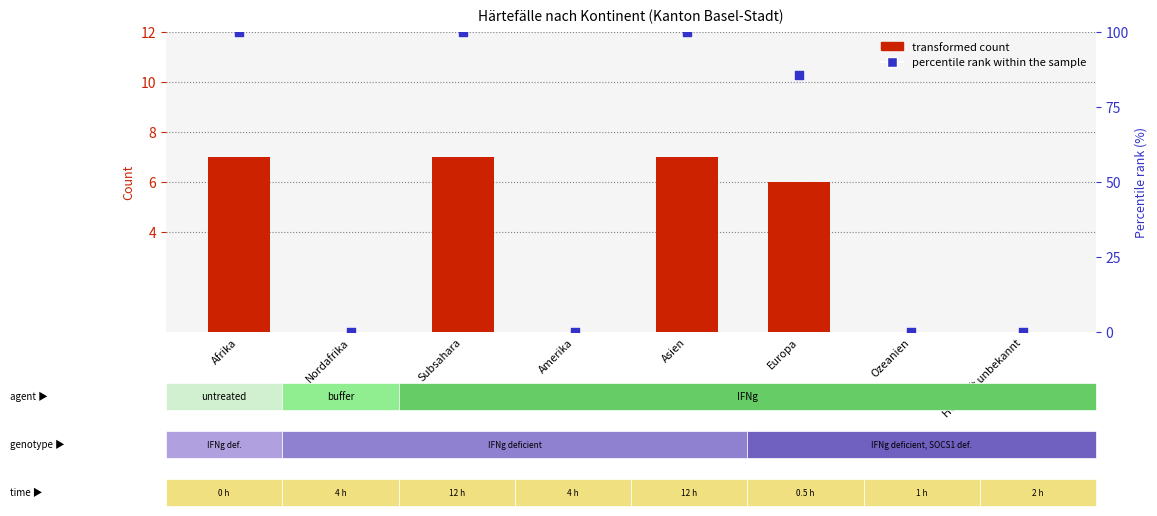

At which category is the sum across all series the highest?

Afrika